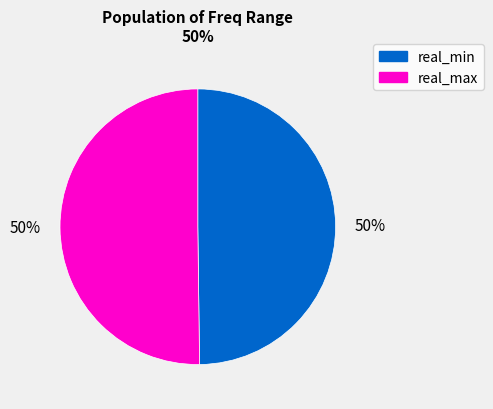

To the nearest percent, what is the average slice percentage?

50%